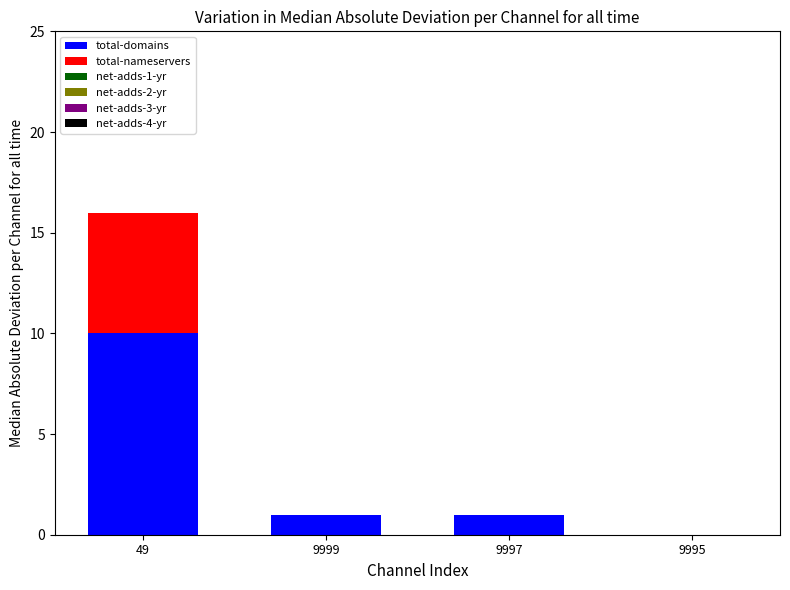

What is the highest value of the total-domains series?

10